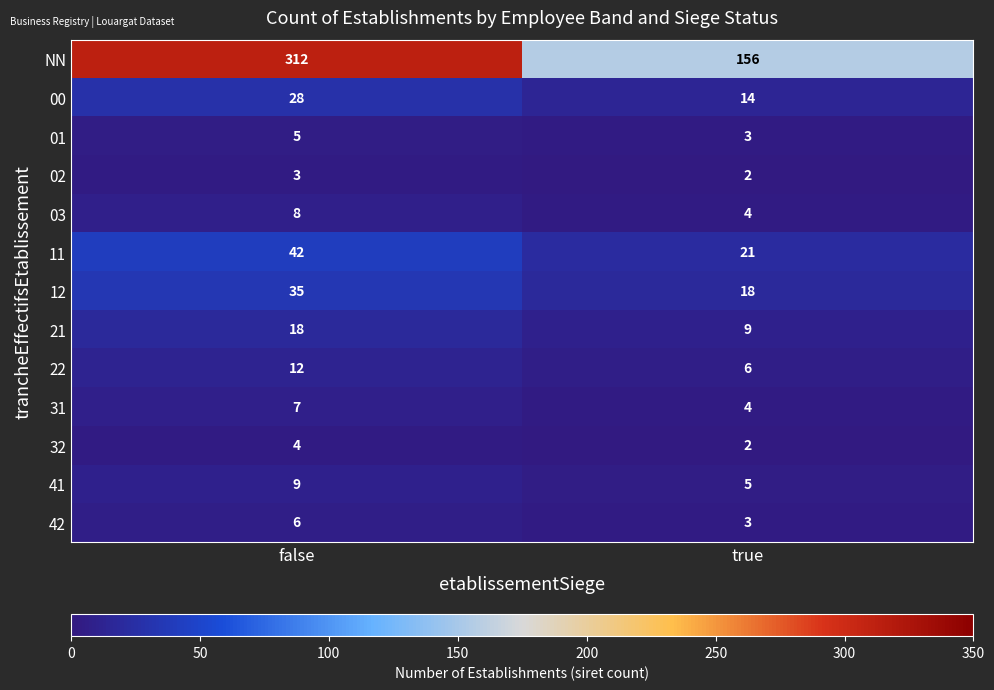

How many values in the 01 series are below 5?

1